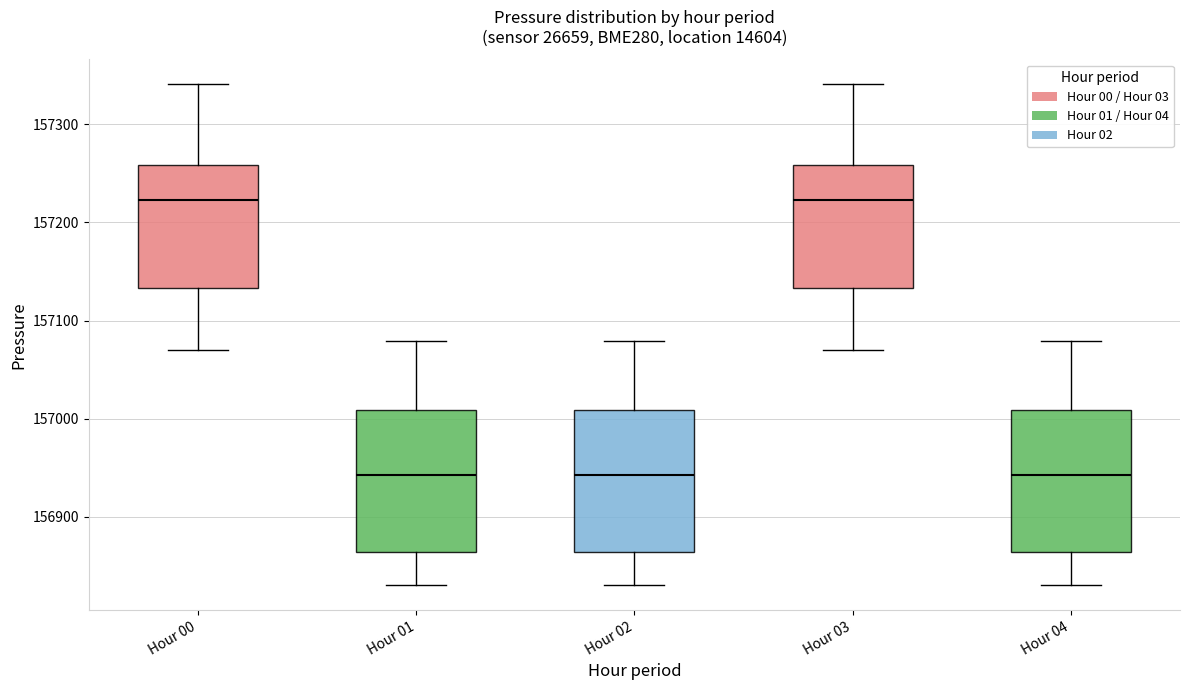

Reading left to right, transcribe this box plot: for each box, give where its median line is, the range the box spans, and where its two whiskers end, as read against the y-axis. The values are not printed on the chart, so give them approximately, as read against the axis.

Hour 00: median 157220, box 157130 to 157260, whiskers 157070 to 157340
Hour 01: median 156940, box 156860 to 157010, whiskers 156830 to 157080
Hour 02: median 156940, box 156860 to 157010, whiskers 156830 to 157080
Hour 03: median 157220, box 157130 to 157260, whiskers 157070 to 157340
Hour 04: median 156940, box 156860 to 157010, whiskers 156830 to 157080